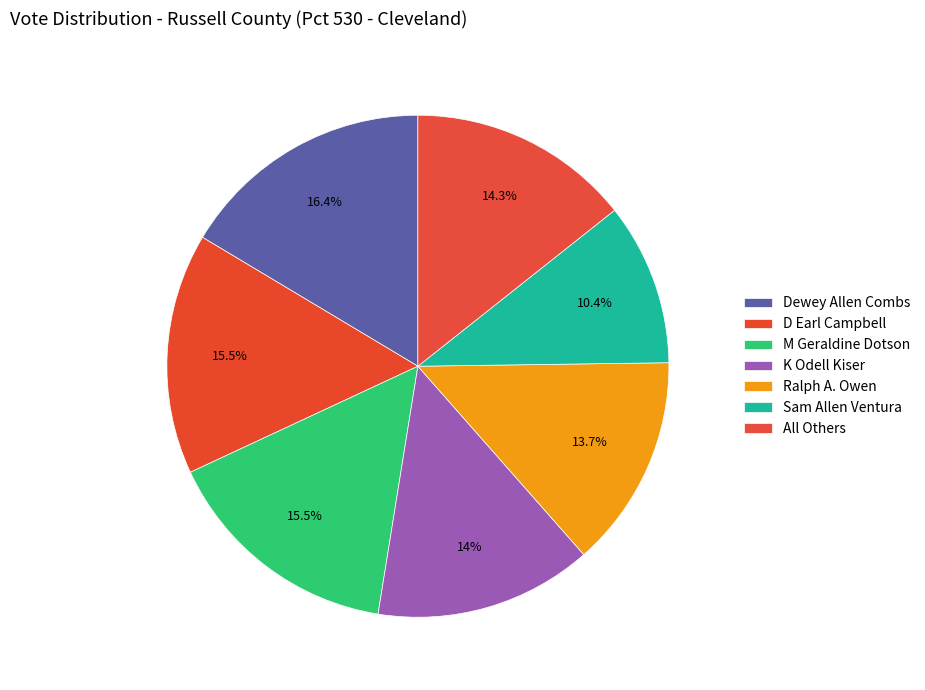

To the nearest percent, what is the combined percentage of Ralph A. Owen and Dewey Allen Combs?

30%